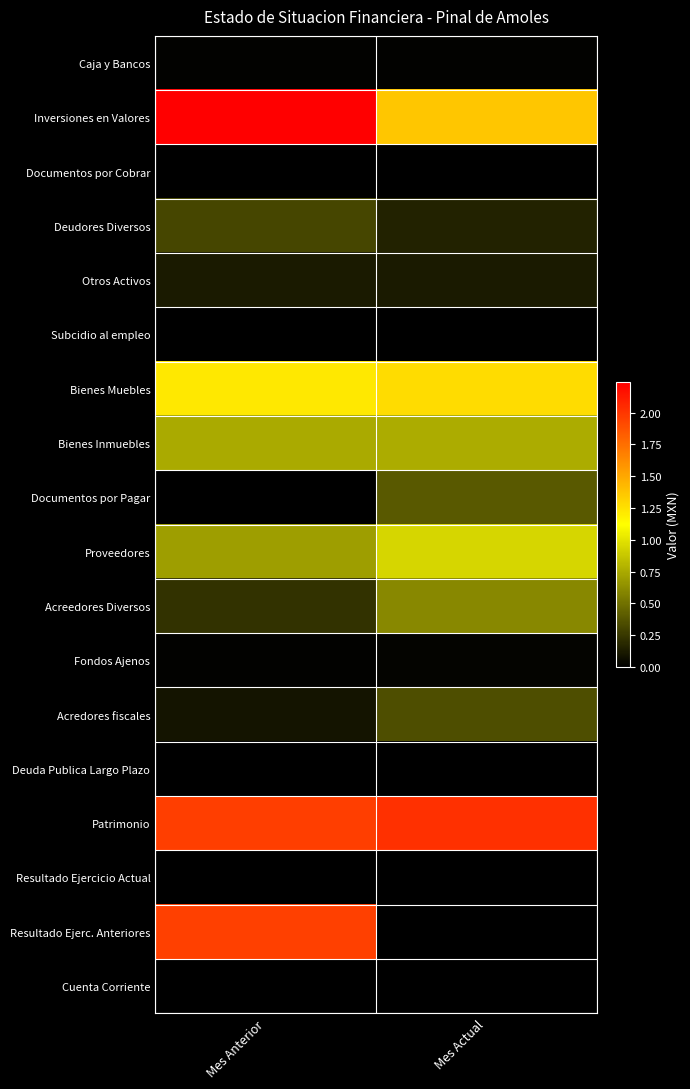

Which category has the highest value across all series?

Mes Anterior